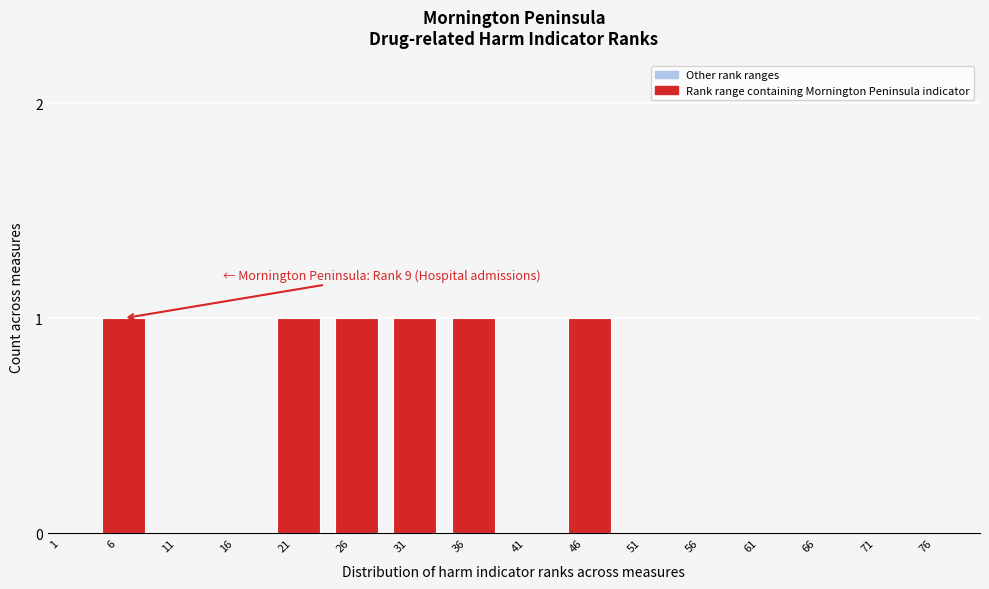

Reading left to right, extract all data points from this chart.

1=0	6=1	11=0	16=0	21=1	26=1	31=1	36=1	41=0	46=1	51=0	56=0	61=0	66=0	71=0